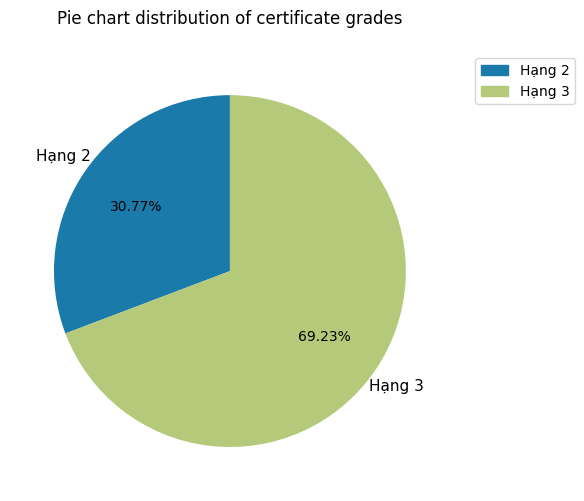

Count the number of slices in the pie.

2